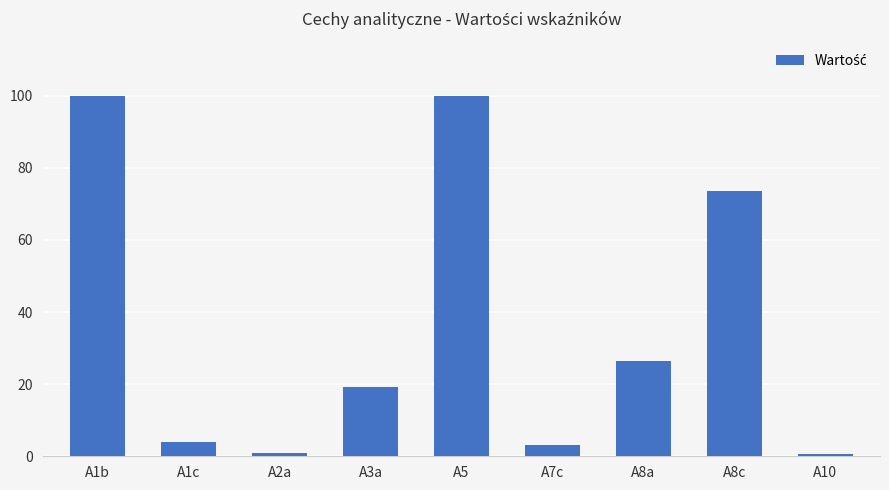

How many bars are there in total?

9